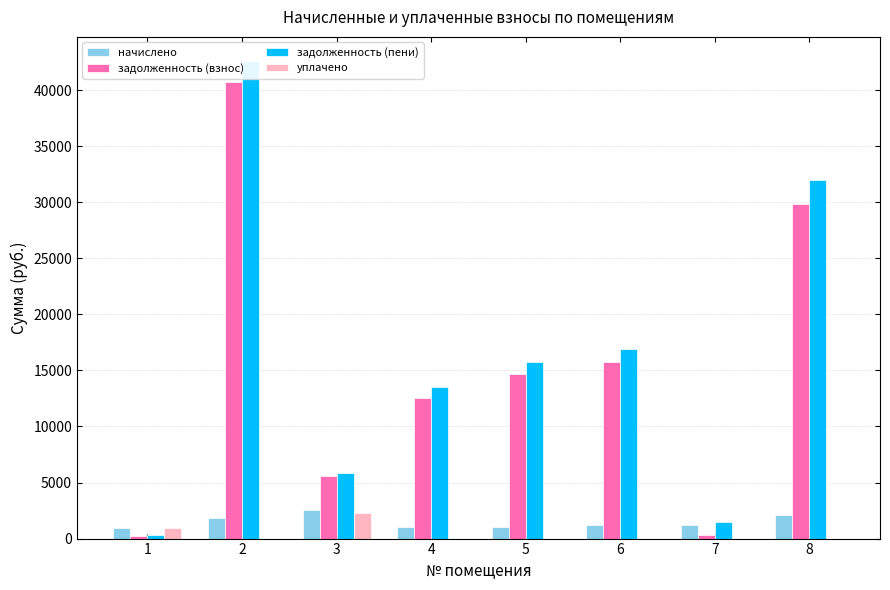

Reading right to left, extract all data points from this chart.

начислено: 2145.6	1185.6	1178.4	1032.0	1029.6	2520.0	1848.0	984.0
задолженность (взнос): 29835.8	293.4	15725.9	14692.9	12517.8	5620.2	40763.8	264.7
задолженность (пени): 31981.4	1479.0	16904.3	15724.9	13547.4	5872.4	42611.8	326.7
уплачено: 0.0	0.0	0.0	0.0	0.0	2267.8	0.0	922.0